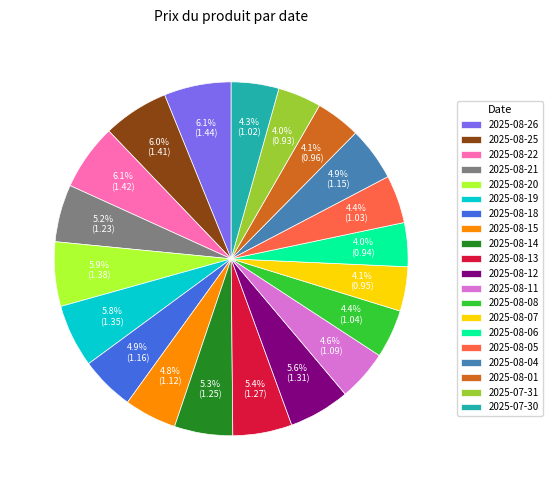

To the nearest percent, what is the difference between the largest and smallest slice percentages?

2%